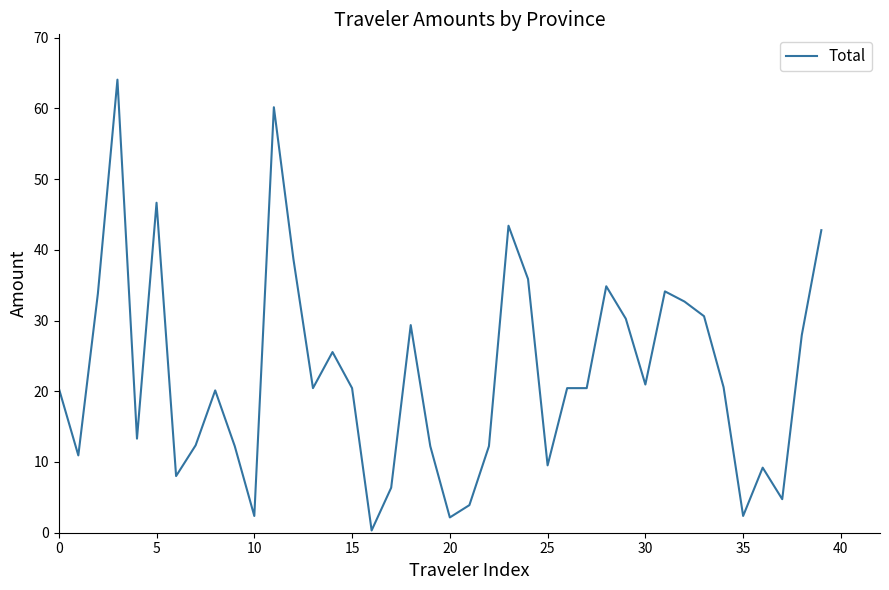

What is the difference between the maximum and minimum values?

63.7